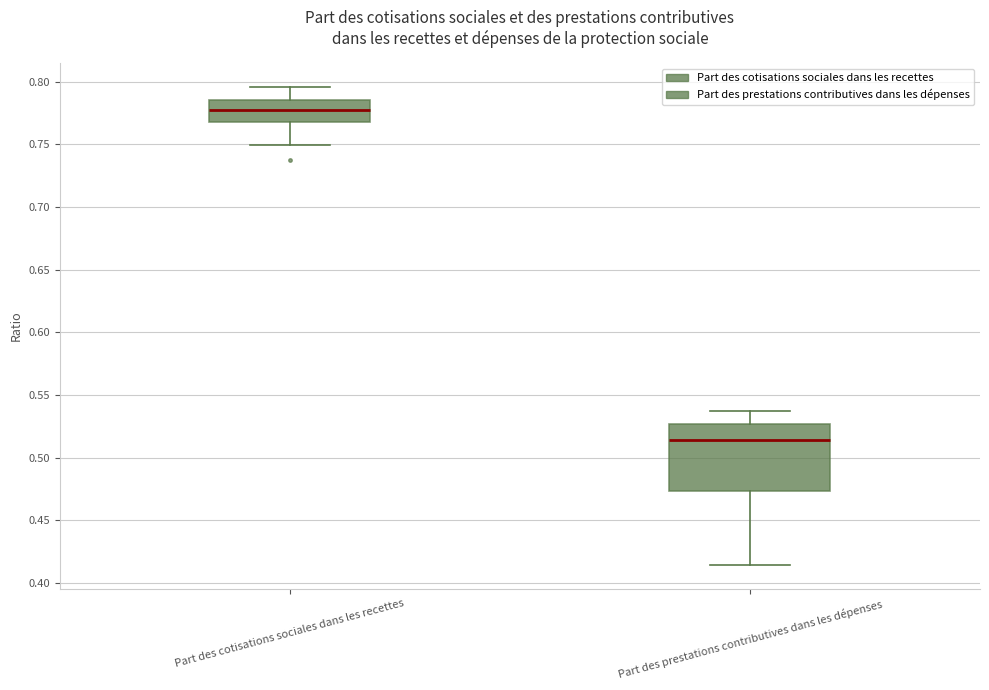

Comparing the boxes themselves (not the whiskers), which one is the tallest?

Part des prestations contributives dans les dépenses